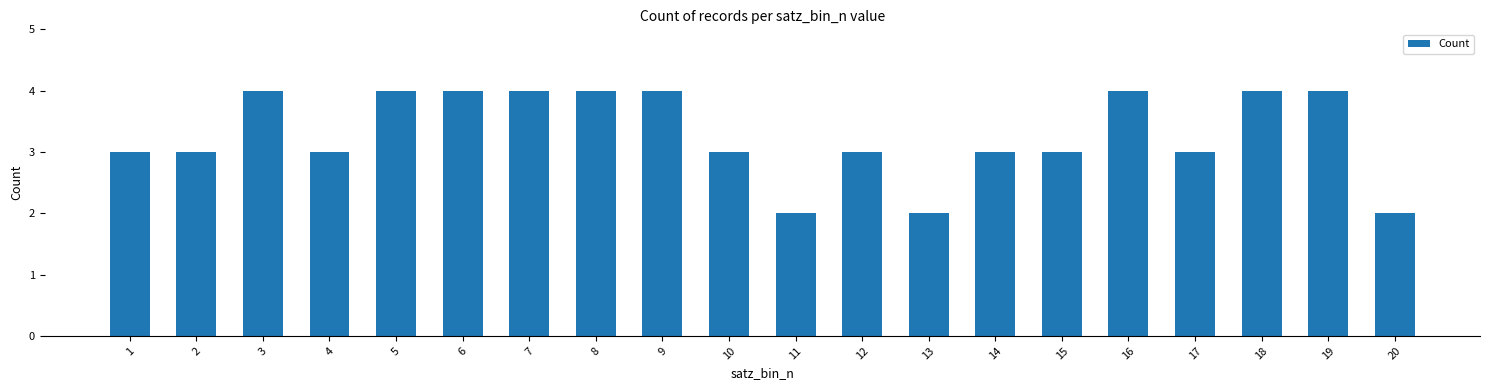

Reading left to right, list all the values displayed in this chart.

1=3	2=3	3=4	4=3	5=4	6=4	7=4	8=4	9=4	10=3	11=2	12=3	13=2	14=3	15=3	16=4	17=3	18=4	19=4	20=2